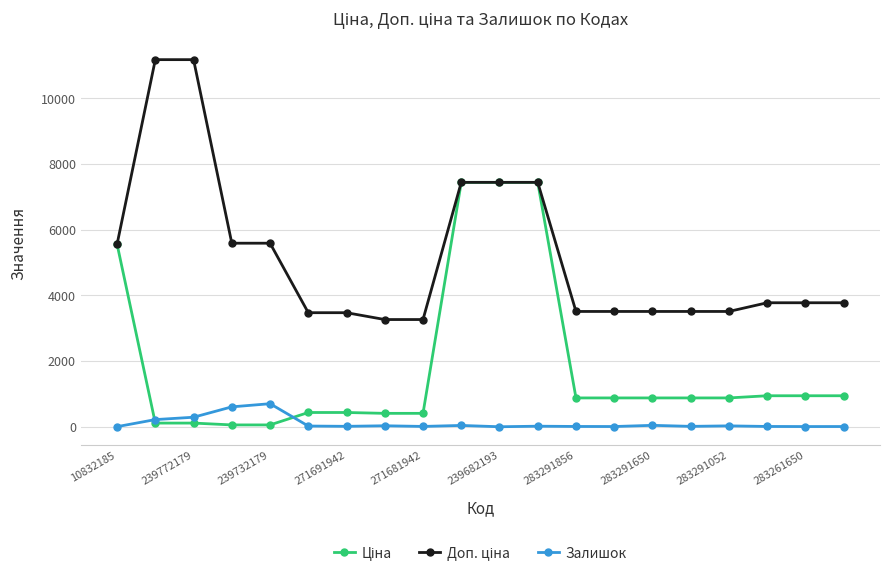

Count the number of categories in the chart.

20